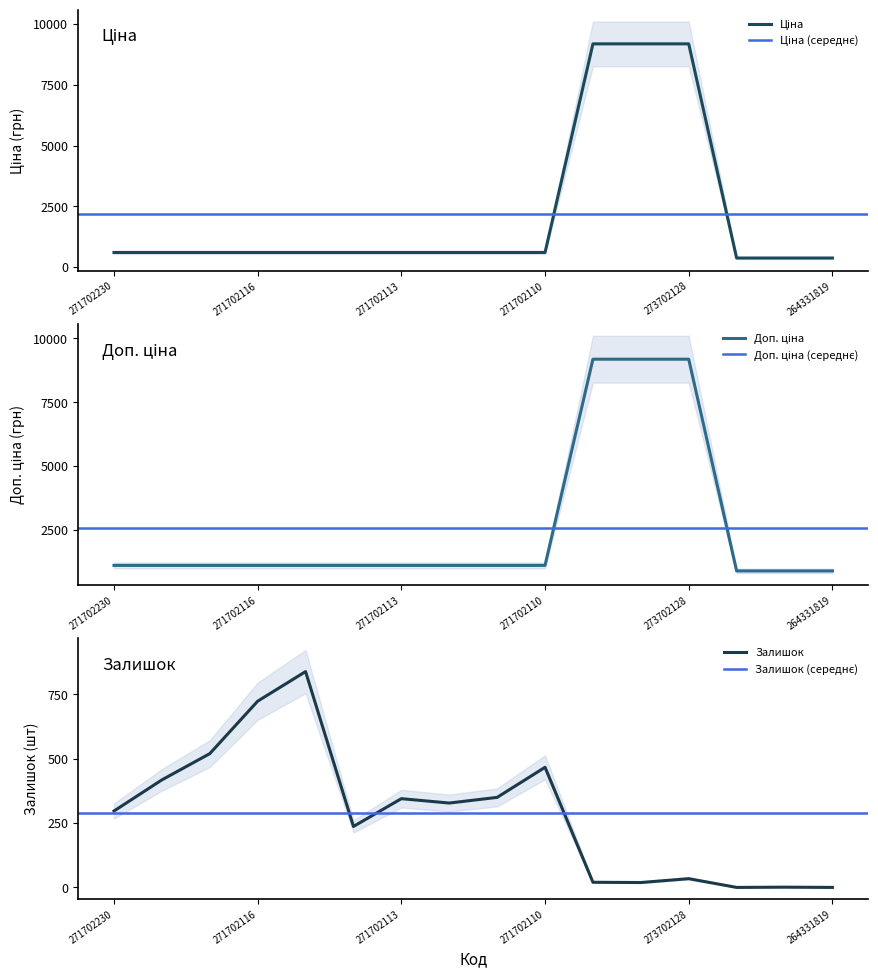

At which label is Доп. ціна closest to 5034?

271702230